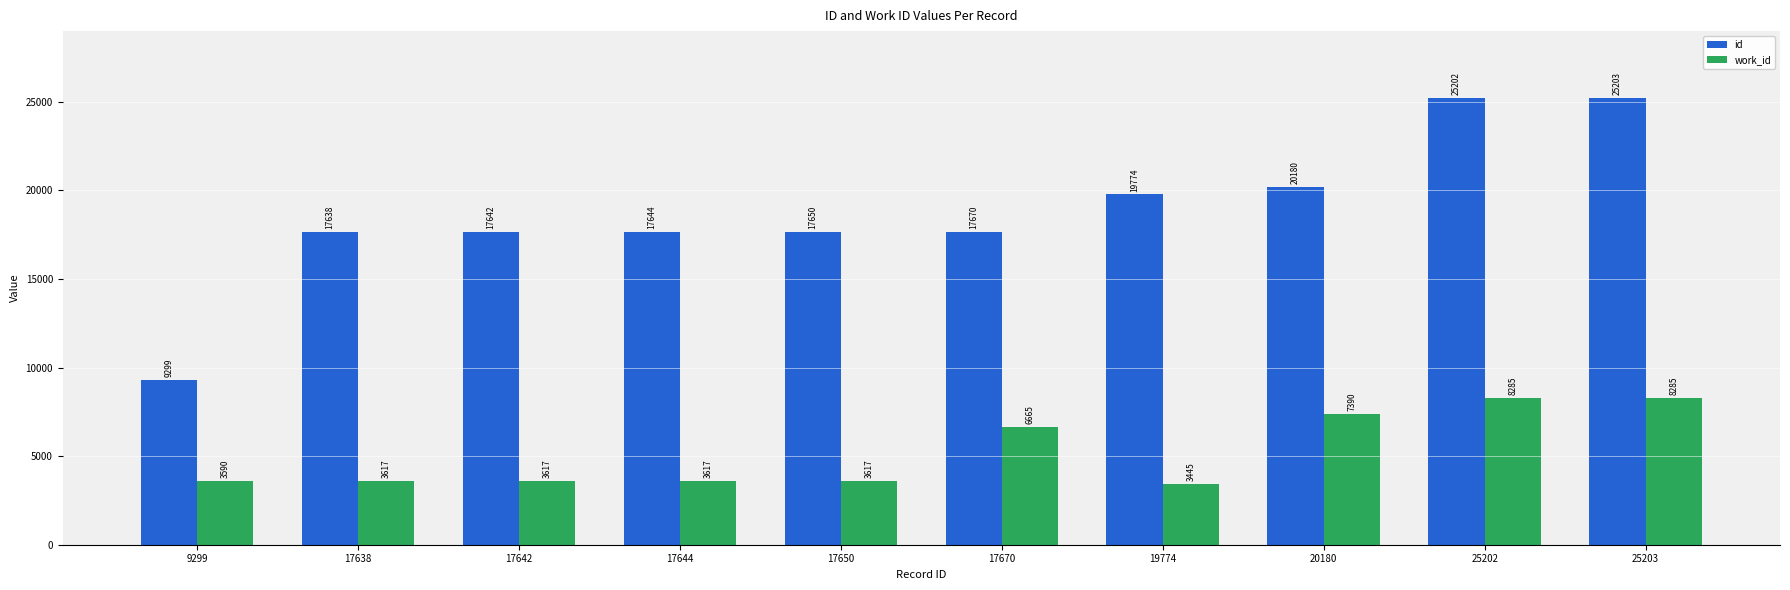

At which label is id closest to 17251?

17638